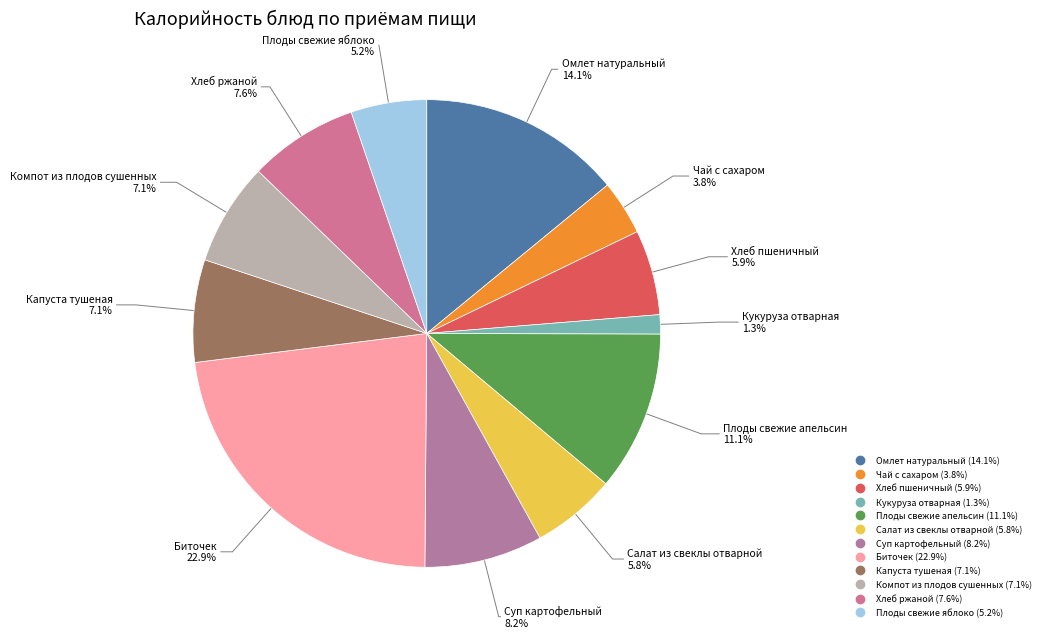

How many slices are in this pie chart?

12